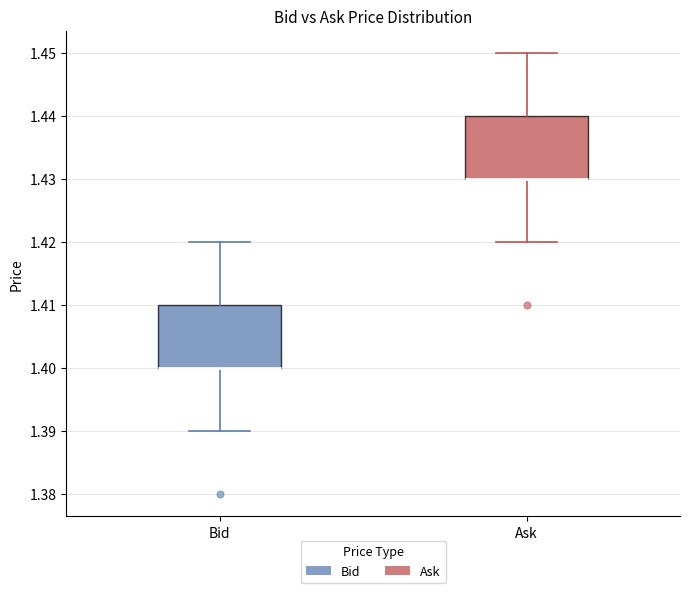

Reading left to right, read every box against the y-axis: the position of its median line, the range the box covers, and the ends of its whiskers. The values are not printed on the chart, so give them approximately, as read against the axis.

Bid: median 1.40 (drawn on the box's lower edge), box 1.40 to 1.41, whiskers 1.39 to 1.42
Ask: median 1.43 (drawn on the box's lower edge), box 1.43 to 1.44, whiskers 1.42 to 1.45